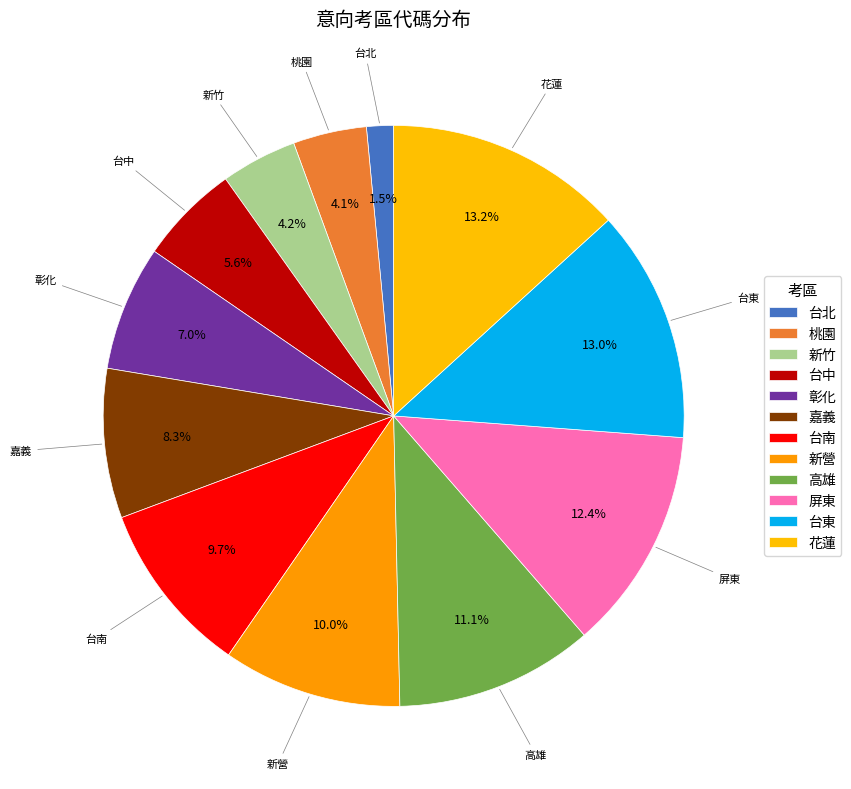

What is the change in value from 桃園 to 屏東?

+61